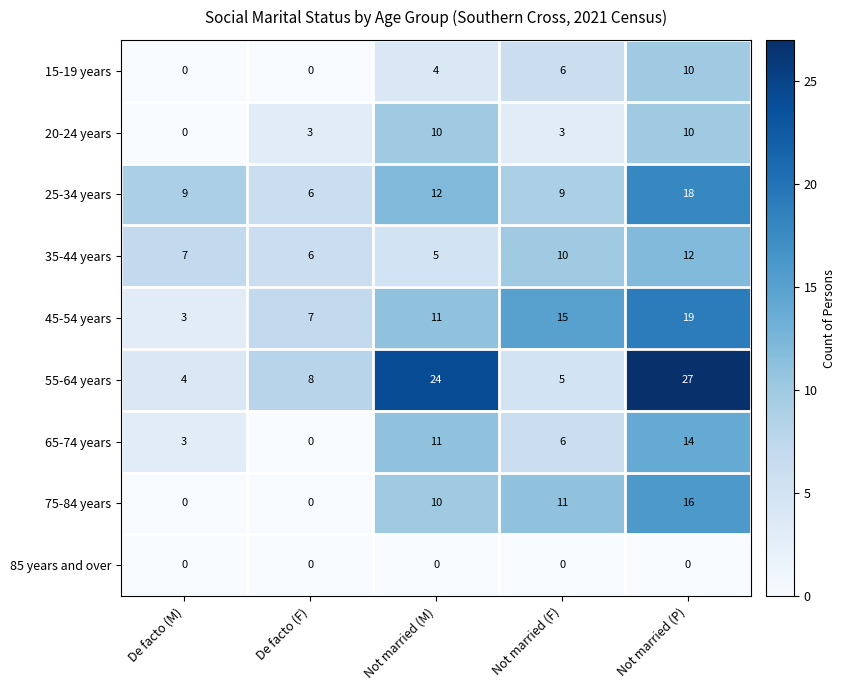

Which category has the highest value across all series?

Not married (P)